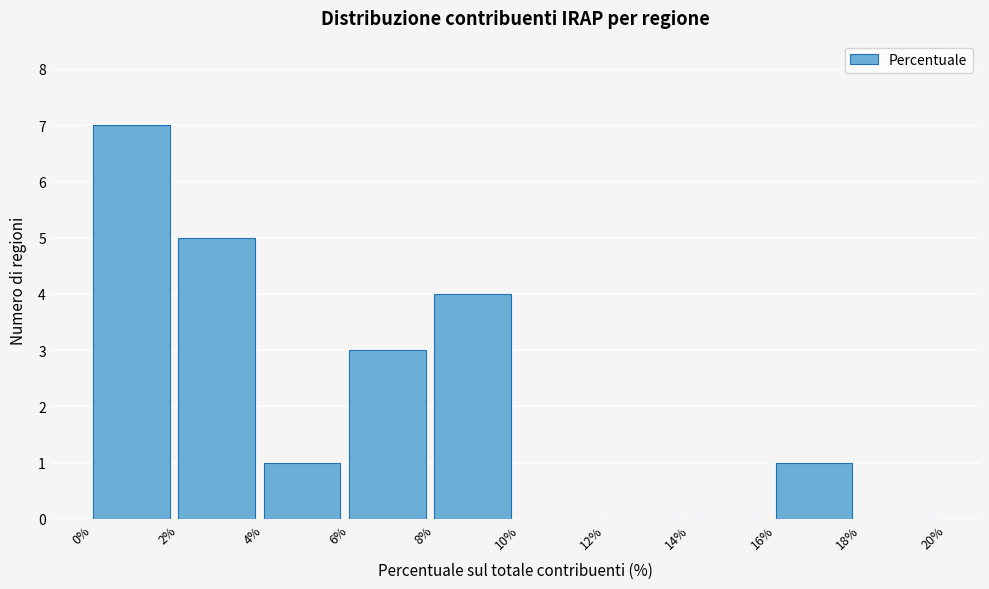

Reading left to right, transcribe this chart: for each bar, give the range it covers on the x-axis and its height. The values are not printed on the chart, so give them approximately, as read against the axis.

0% to 2%: 7
2% to 4%: 5
4% to 6%: 1
6% to 8%: 3
8% to 10%: 4
10% to 12%: 0
12% to 14%: 0
14% to 16%: 0
16% to 18%: 1
18% to 20%: 0